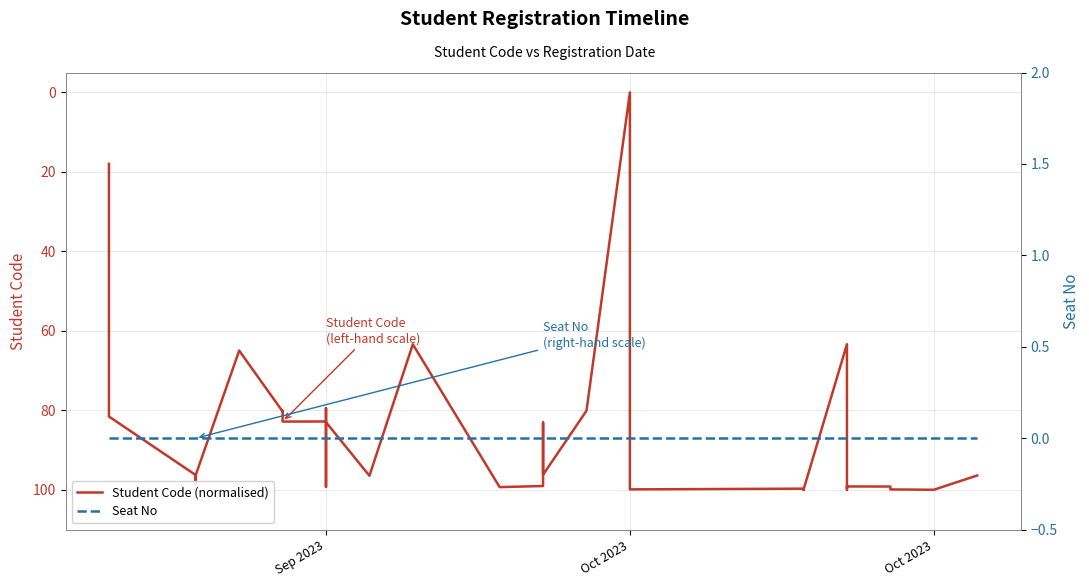

Does the chart have visible grid lines?

Yes